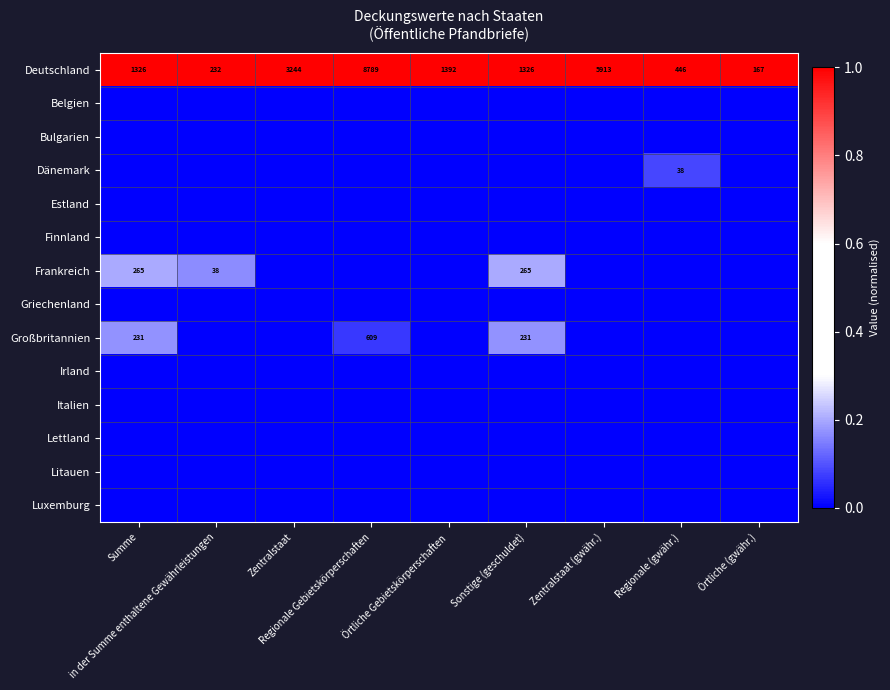

At Örtliche (gwähr.), list the series in order from largest to smallest.

Deutschland, Belgien, Bulgarien, Dänemark, Estland, Finnland, Frankreich, Griechenland, Großbritannien, Irland, Italien, Lettland, Litauen, Luxemburg